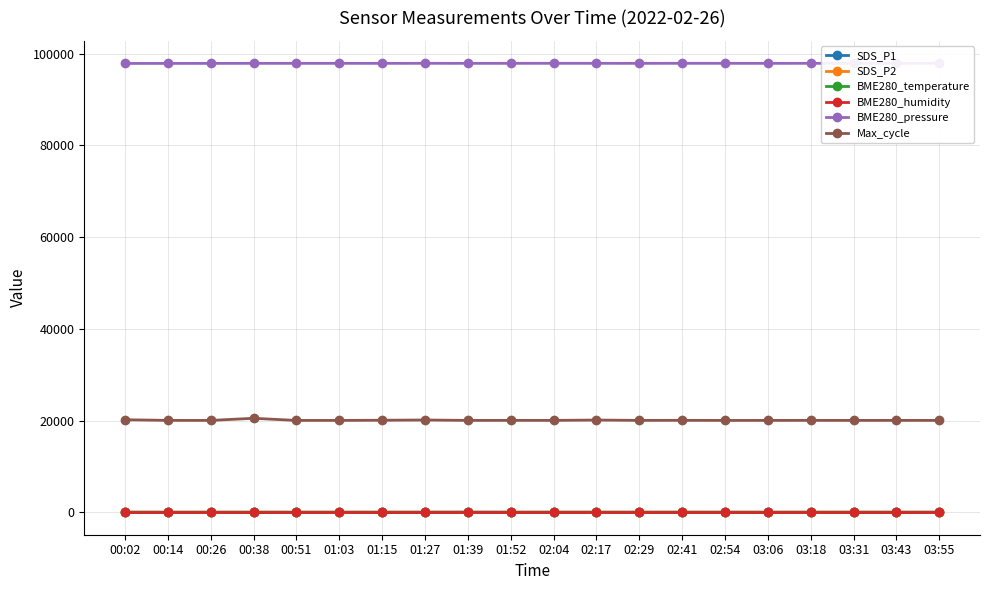

True or false: BME280_temperature has more than 2 points higher than both neighbors.

True